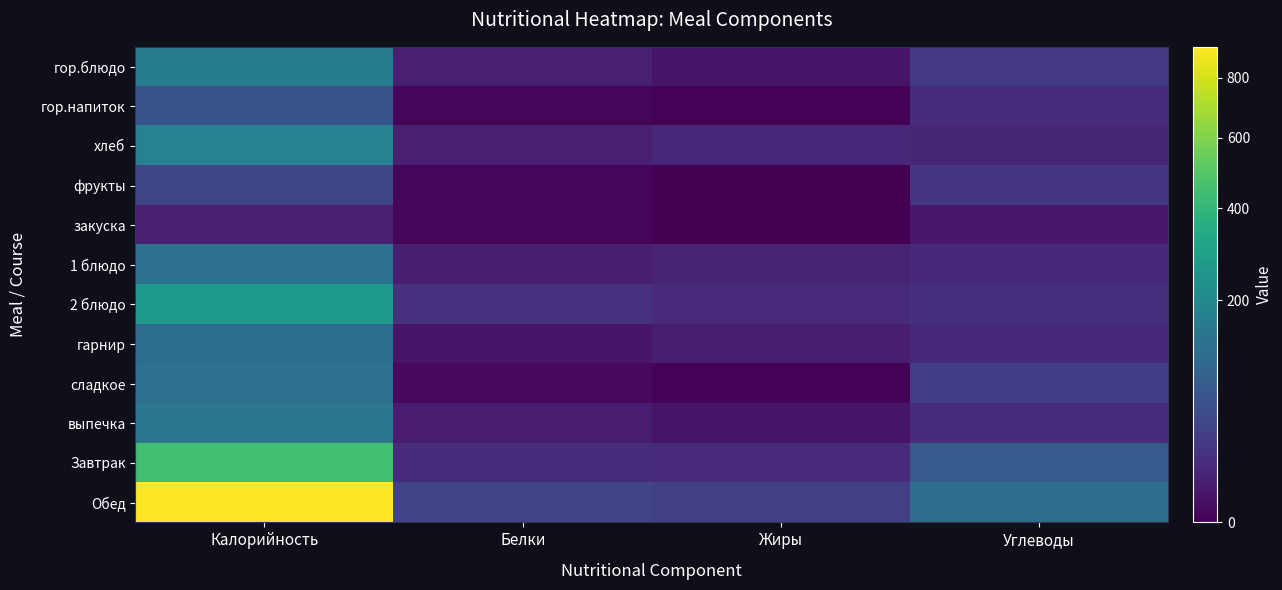

Which has a higher value, Белки or Углеводы?

Углеводы